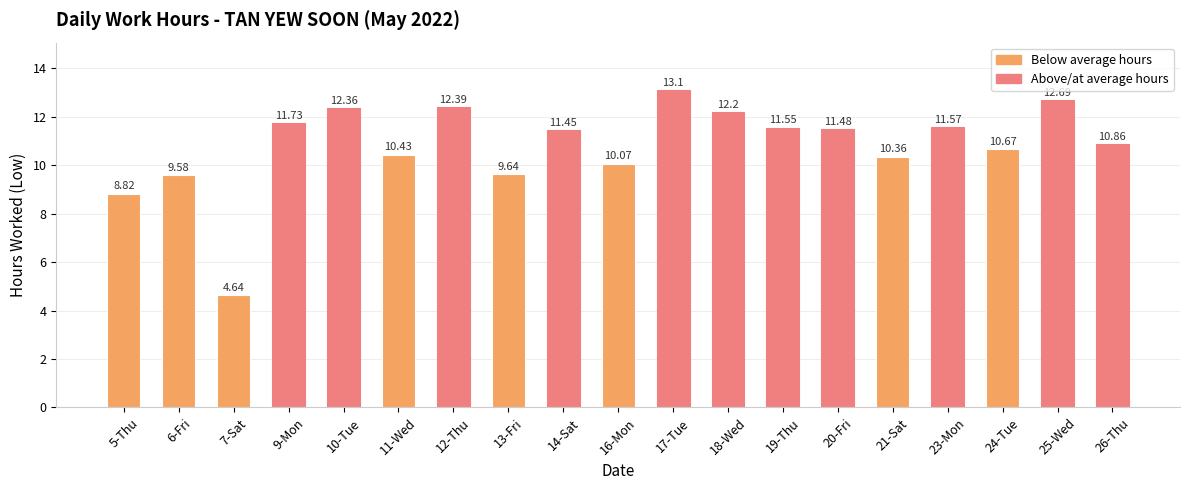

Which category has the highest value across all series?

17-Tue